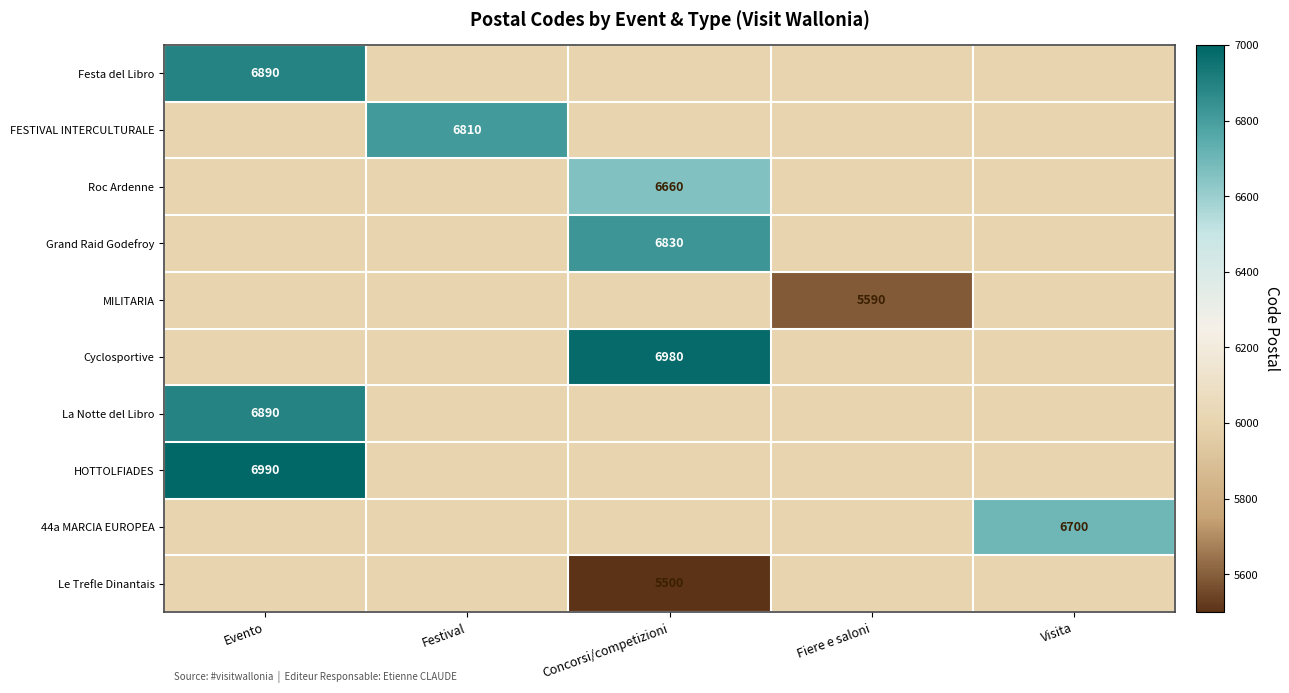

Is it true that Roc Ardenne equals 3539 at Concorsi/competizioni?

False